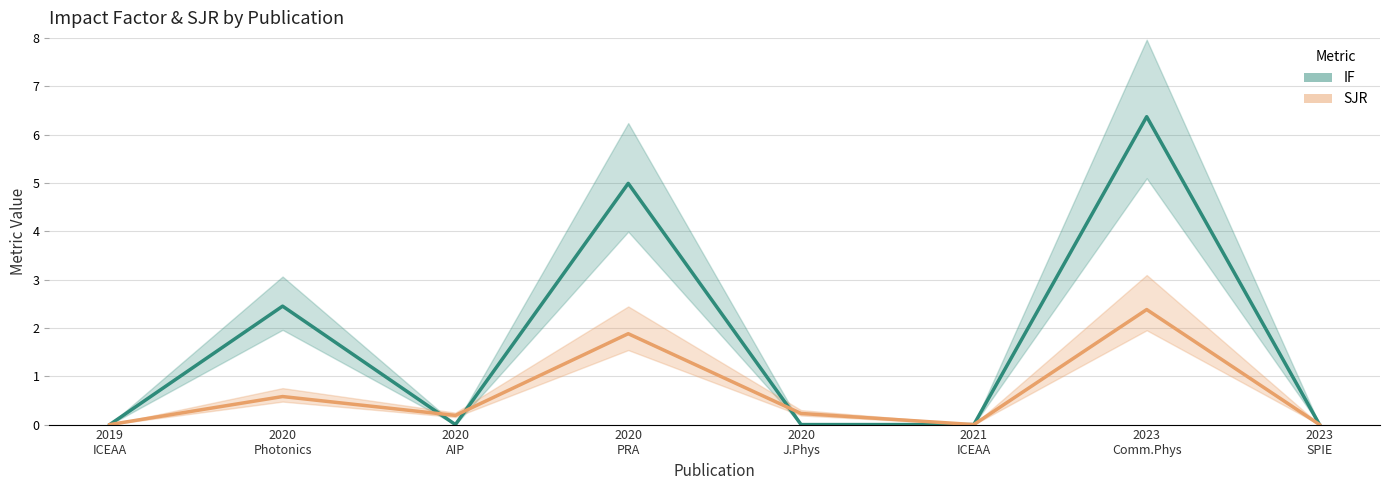

Between 2019
ICEAA and 2020
Photonics, which series saw the biggest shift?

IF